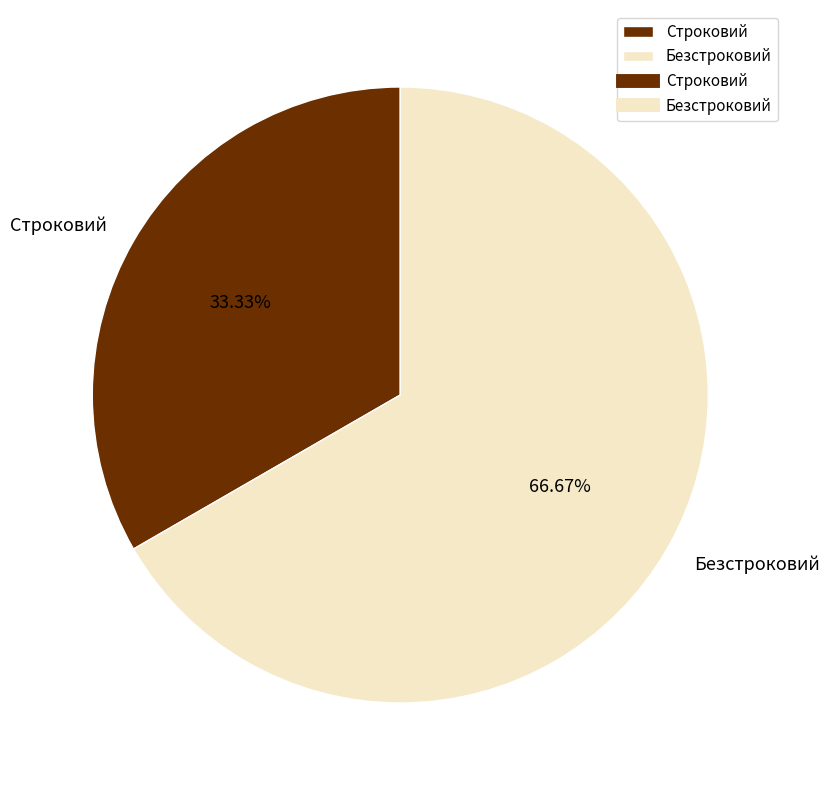

To the nearest percent, what percentage of the pie is Безстроковий?

67%